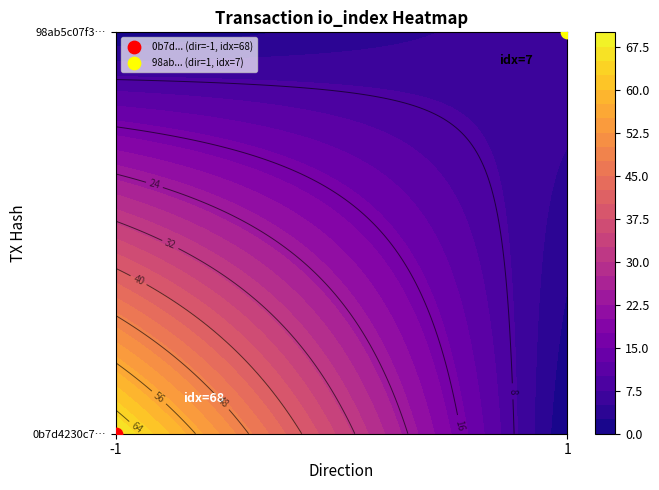

Which series changed the most between direction and io_index?

0b7d4230c7841d4e016c0904d6b110e3310fae2